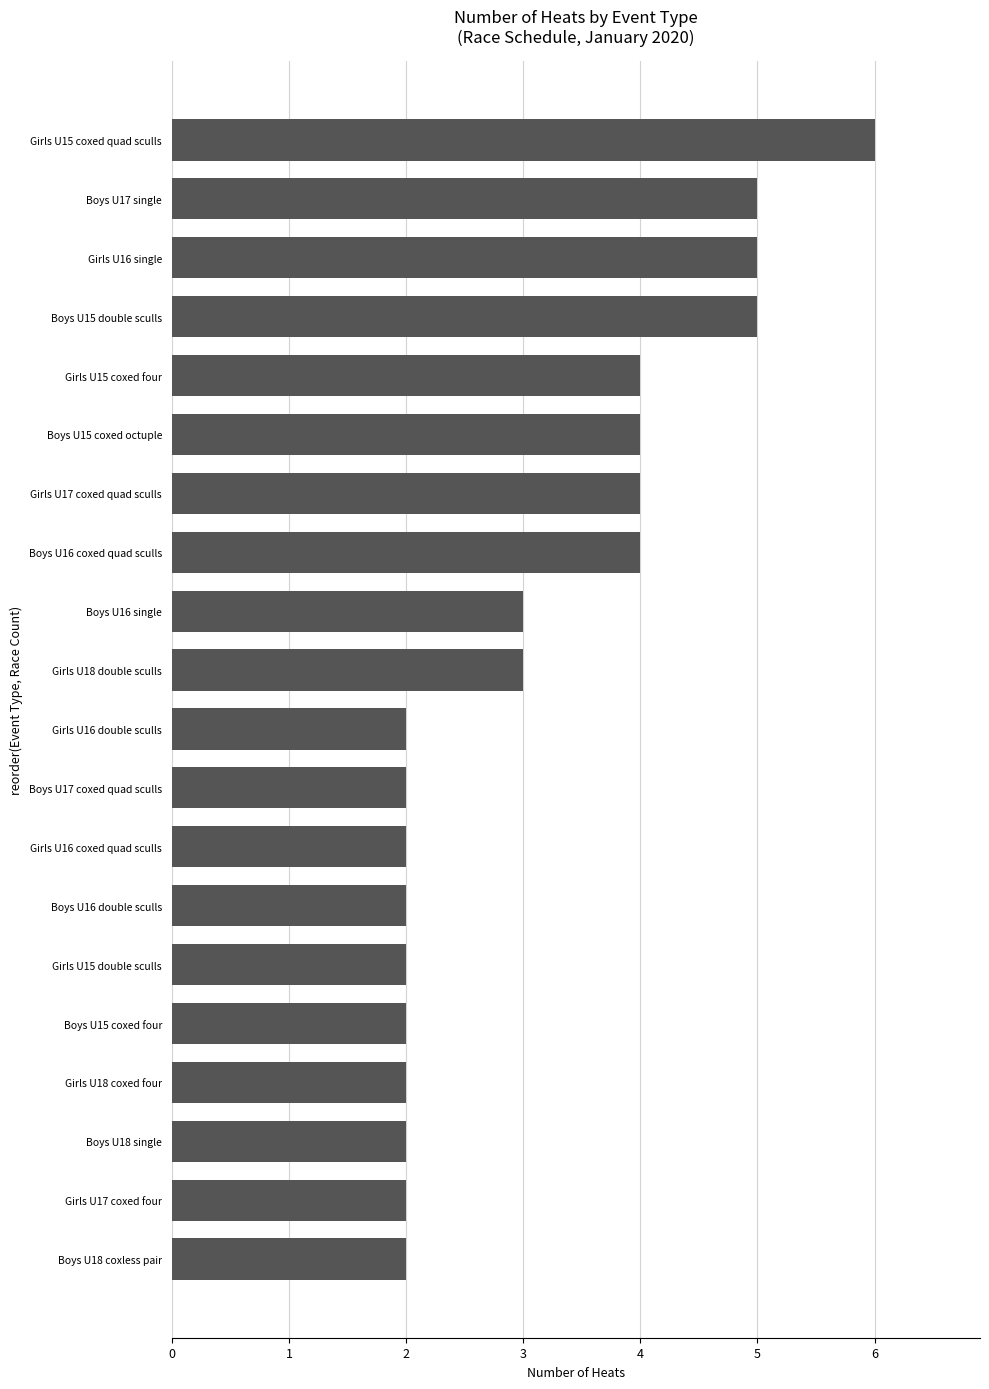

What is the change in value from Boys U17 coxed quad sculls to Boys U16 coxed quad sculls?

+2